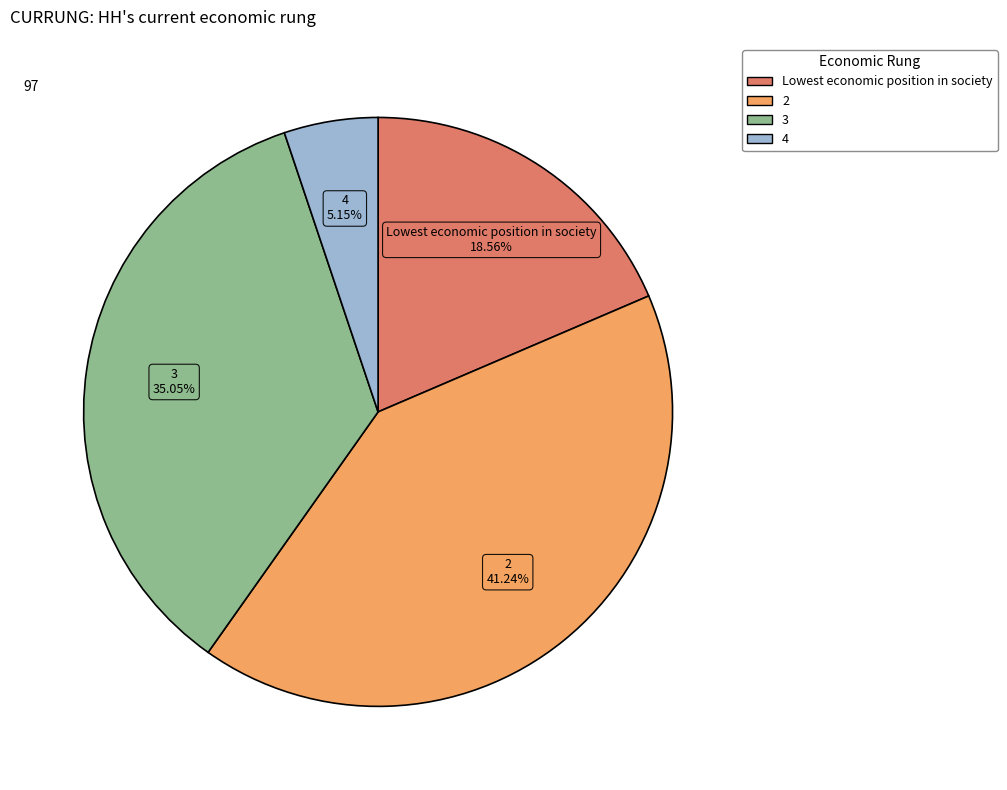

Is there any slice that represents more than half of the pie?

No